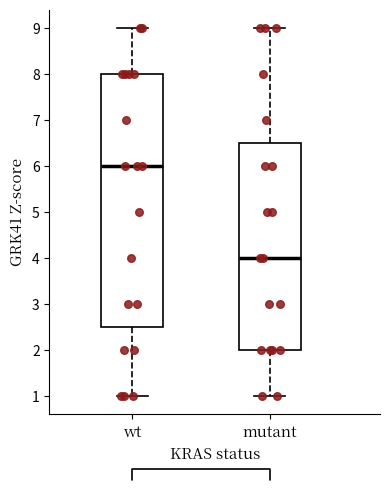

Where is the lower edge of the box for wt on the y-axis? The values are not printed on the chart, so give them approximately, as read against the axis.

2.5